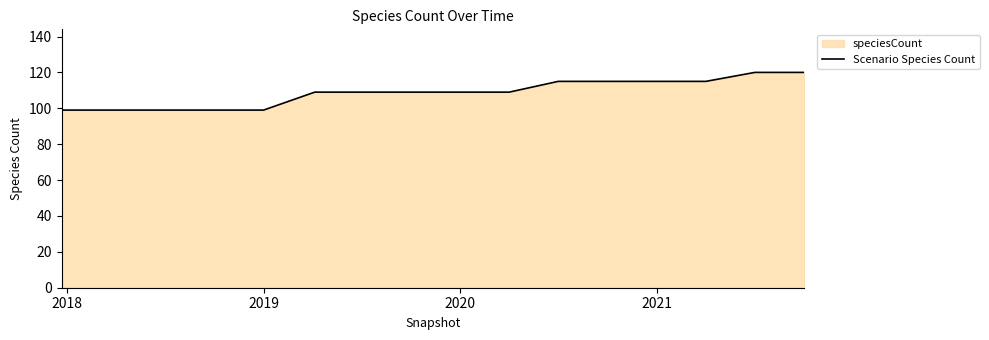

What is the sum of the values at 2020 and 2021?

224